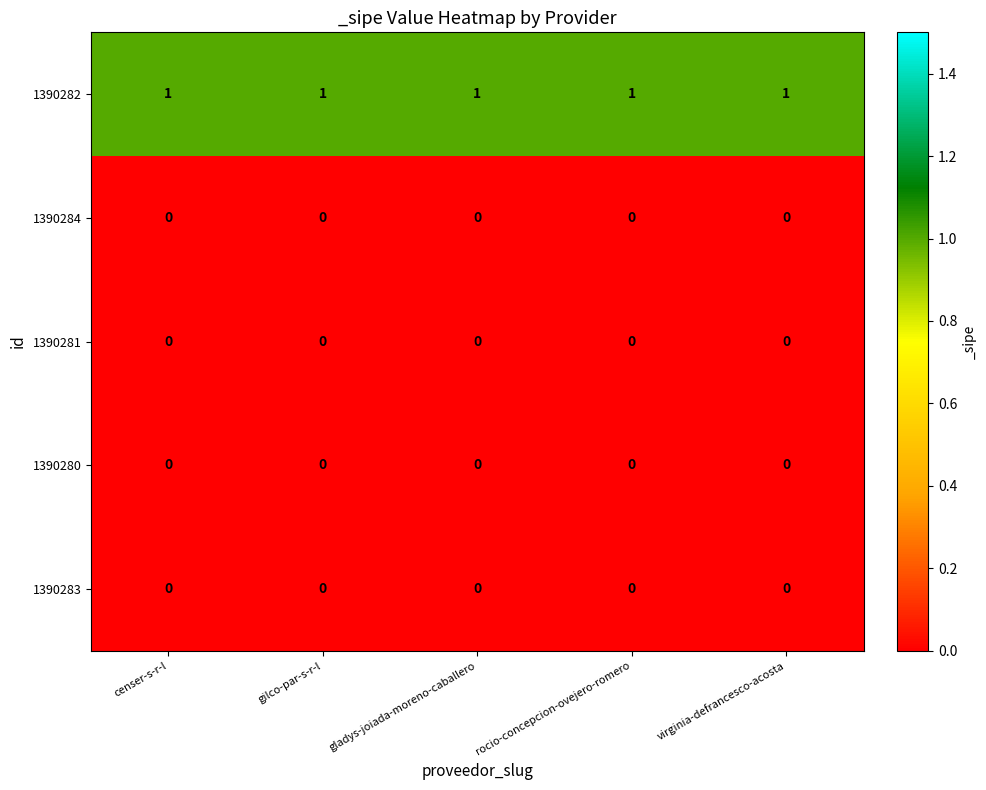

Which series has the largest total across all categories?

1390282